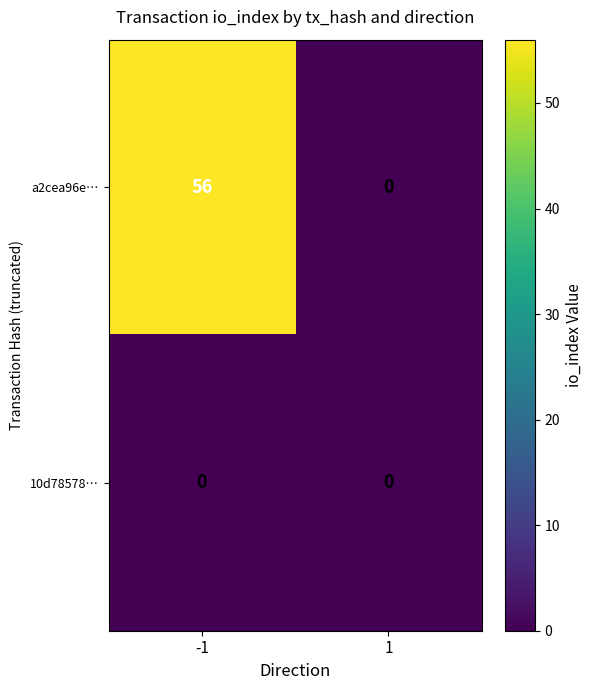

Rank the series by their average value, from lowest to highest.

10d78578…, a2cea96e…